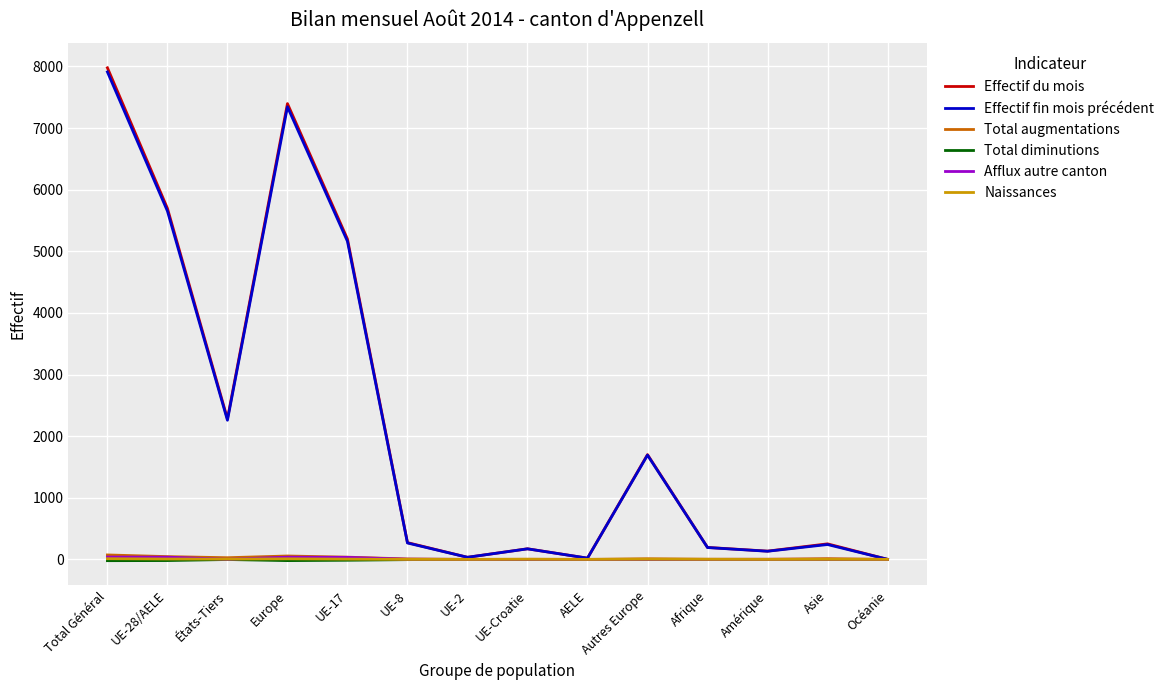

What is the greatest value displayed?

7977